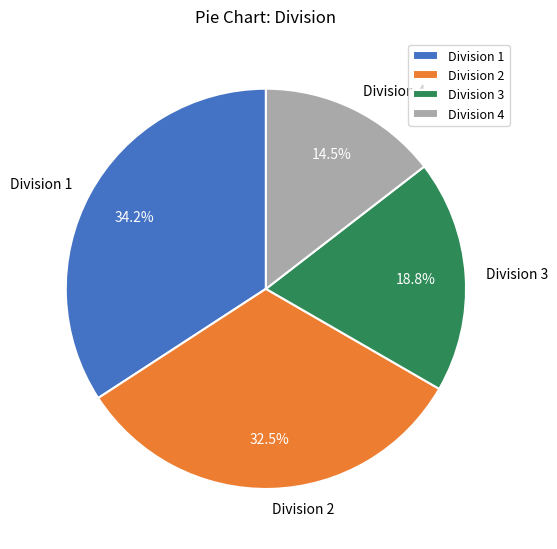

The Division 1 slice represents 19% of the pie. True or false?

False